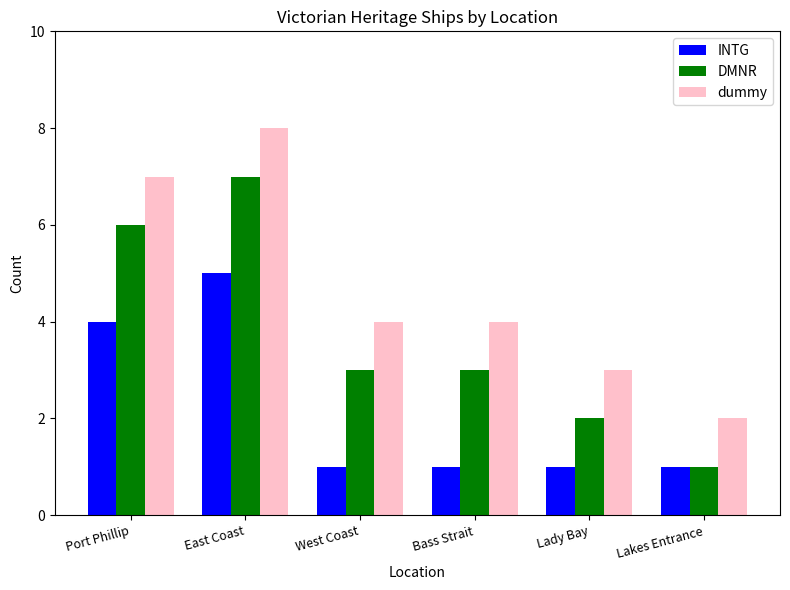

What is the label of the 1st bar from the right?

Lakes Entrance